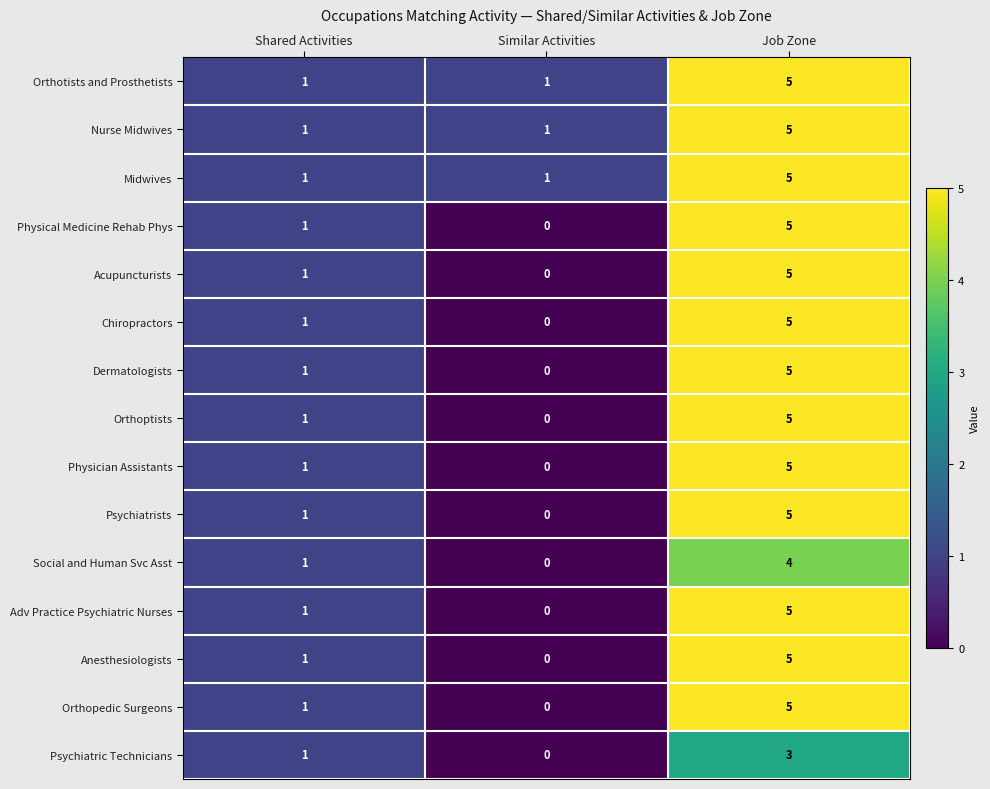

List the labels in order of Orthopedic Surgeons value, largest first.

Job Zone, Shared Activities, Similar Activities